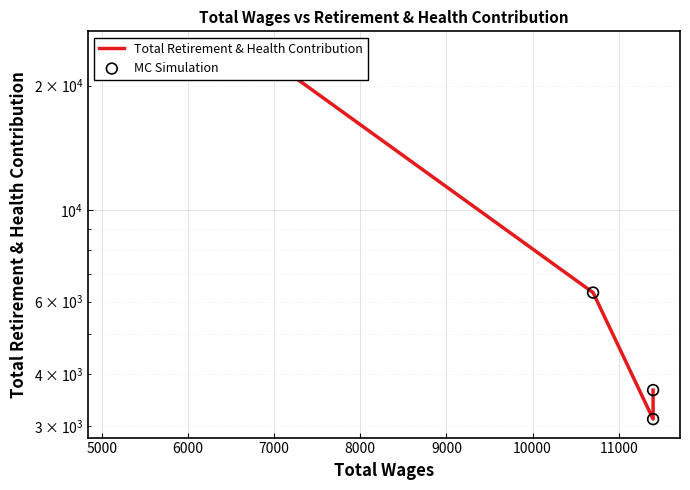

Which series has the largest total across all categories?

Total Retirement & Health Contribution